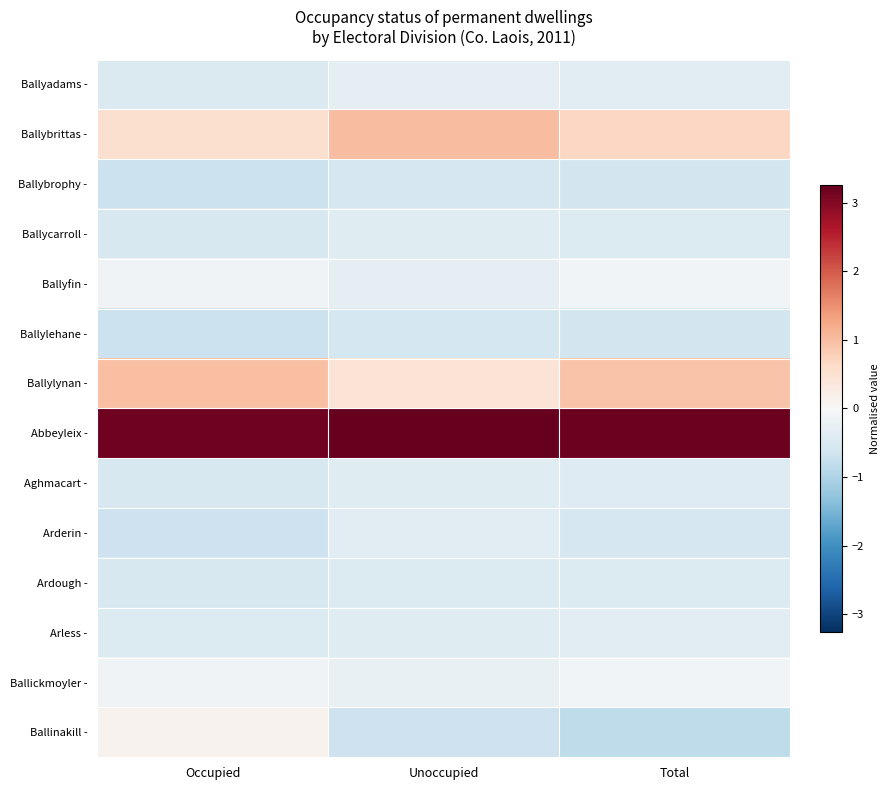

At how many categories does at least one series exceed 0?

3